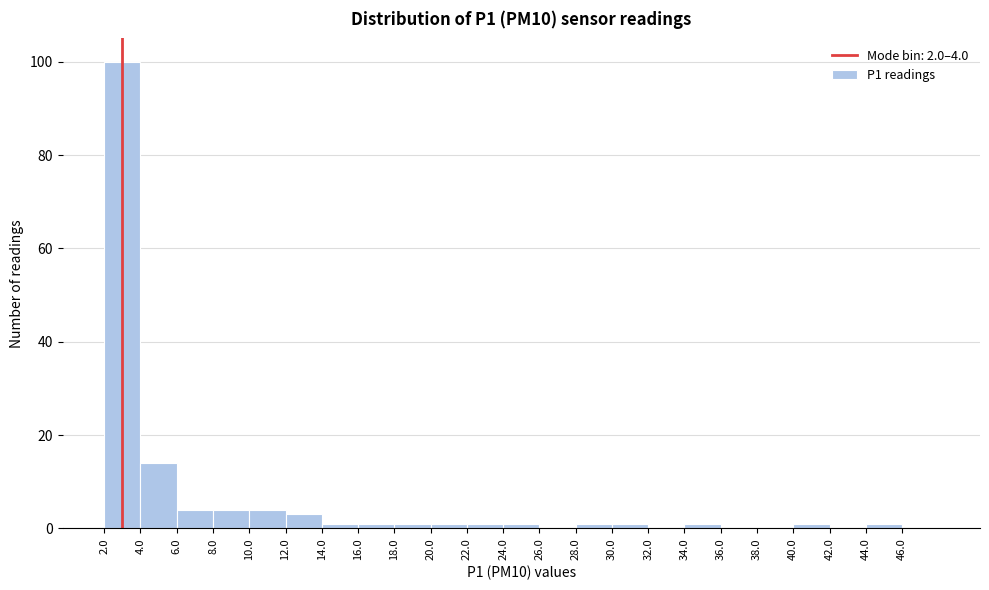

Over which range of the x-axis is the bar tallest?

2 to 4